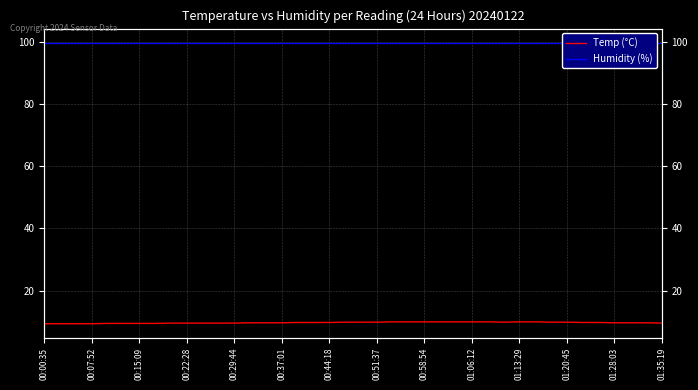

At which label is Humidity (%) closest to 99?

00:00:35